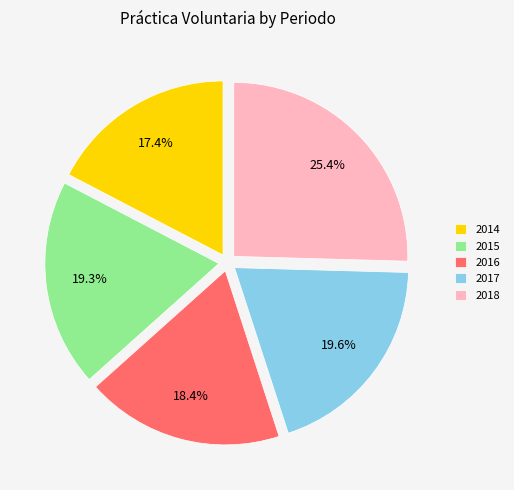

What is the largest slice in the pie chart?

2018